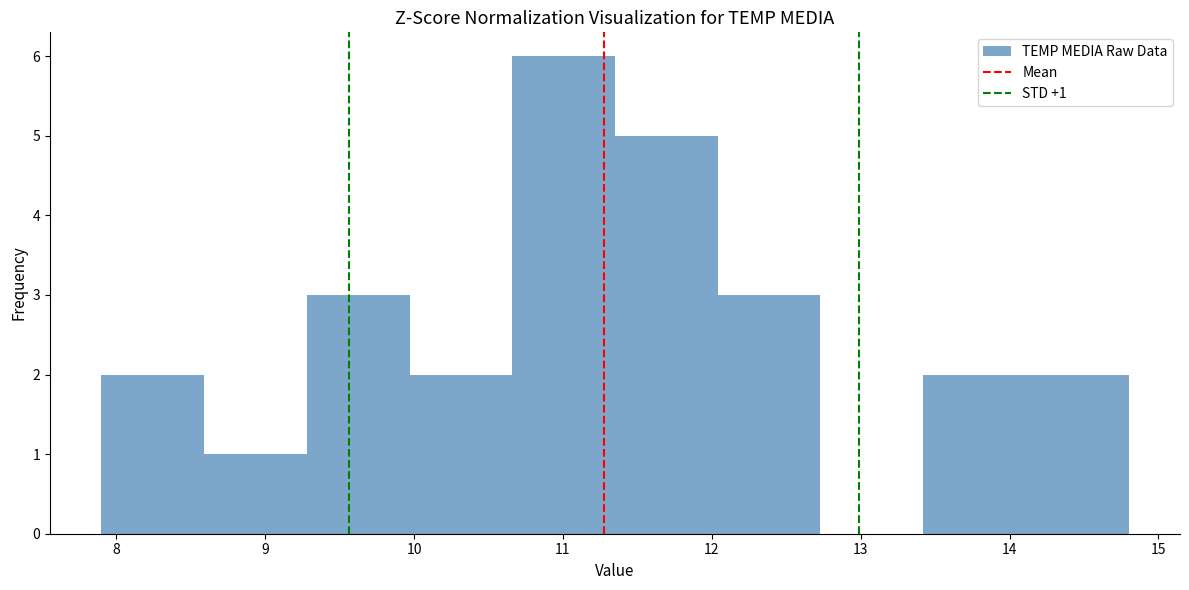

Over which range of the x-axis is the bar tallest?

10.66 to 11.35